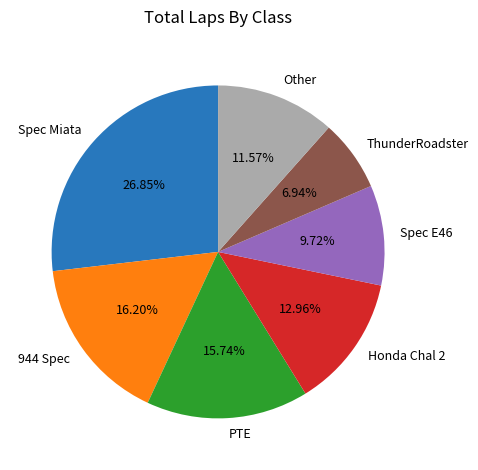

What percentage is the Spec E46 slice, to the nearest percent?

10%